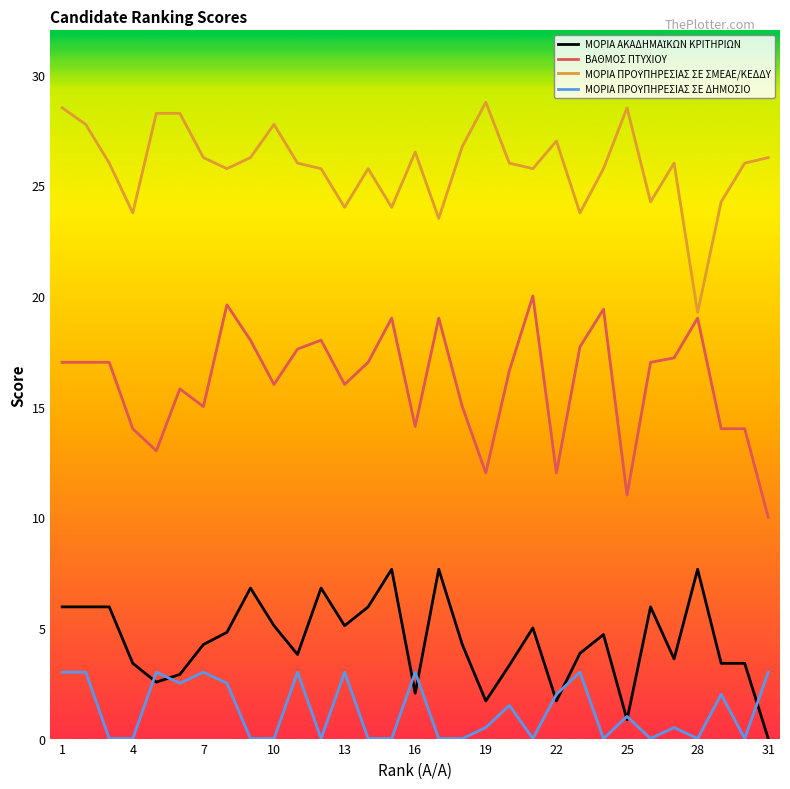

How many lines are shown in the chart?

4